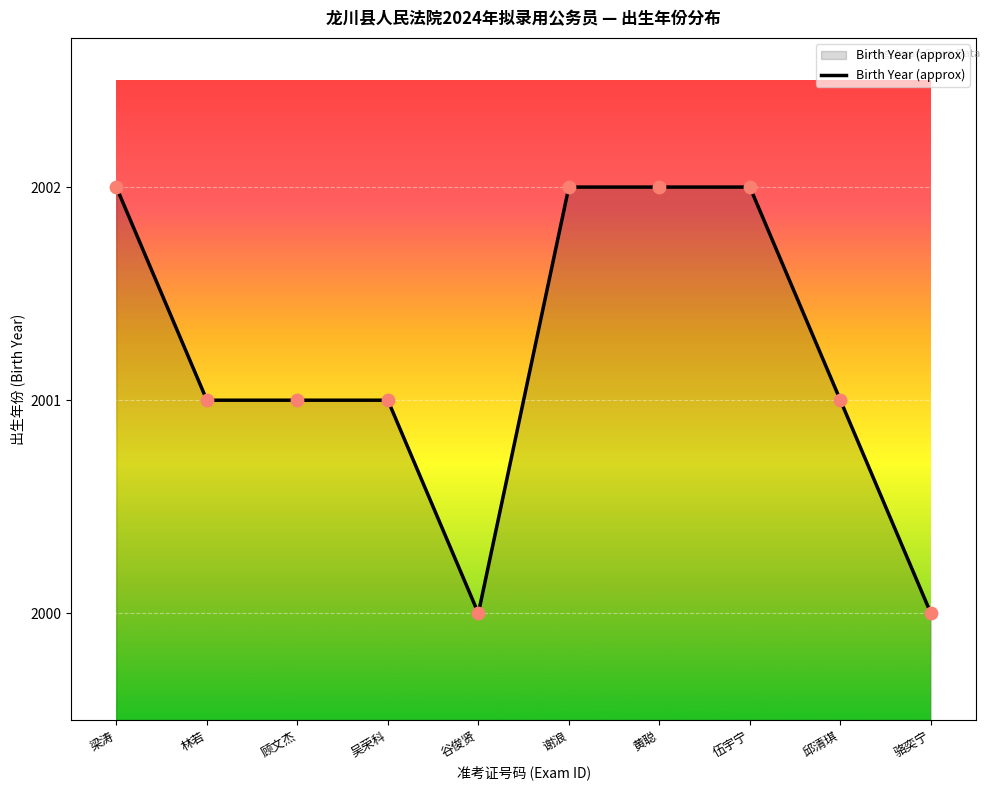

Between 吴荣科 and 黄聪, which is larger?

黄聪